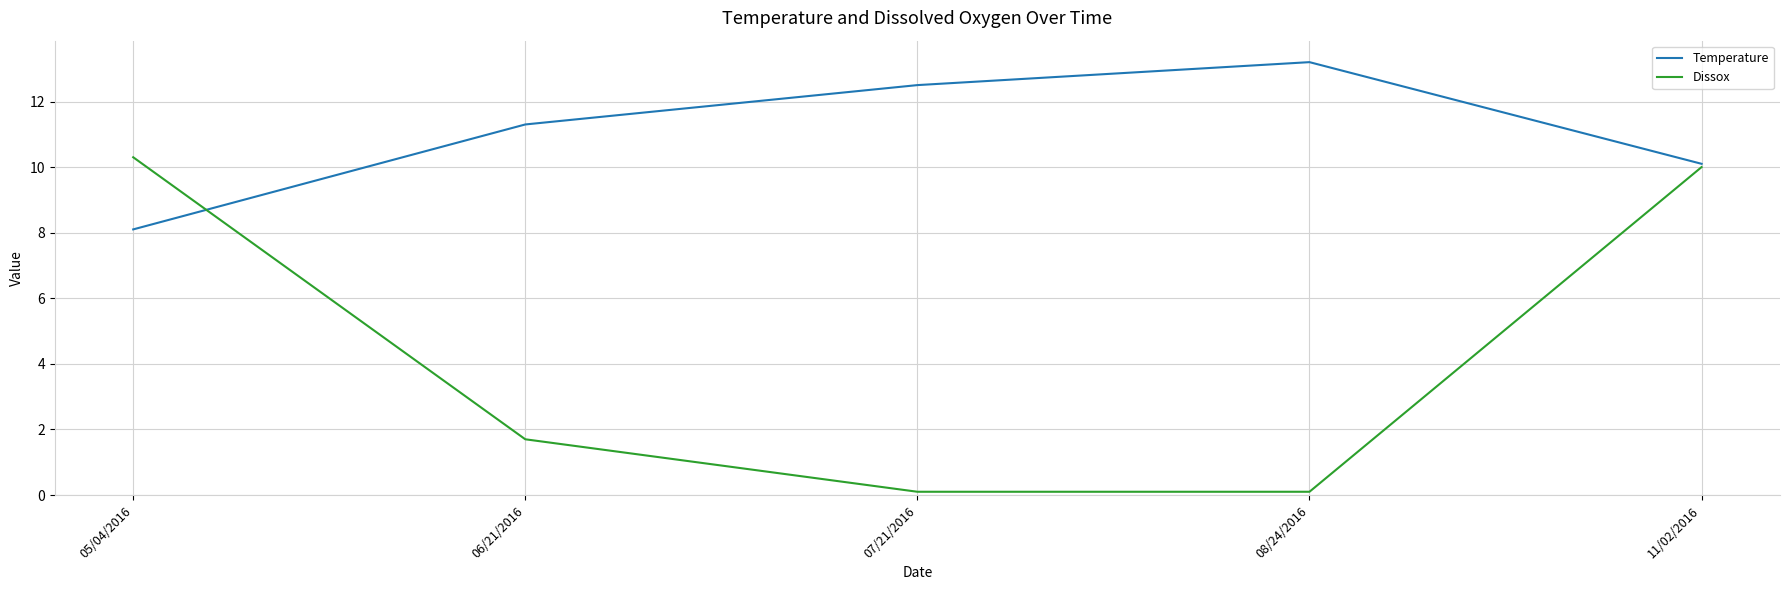

What is the difference between the highest and lowest values at 11/02/2016?

0.1